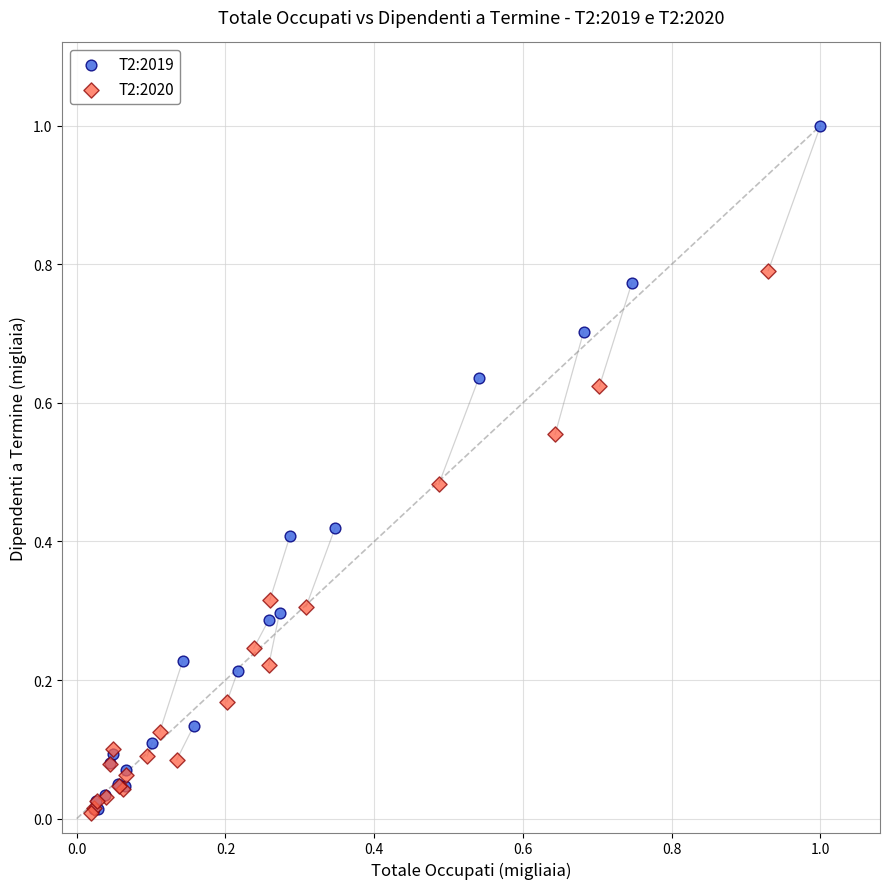

Which series contains the highest Y value?

T2:2019